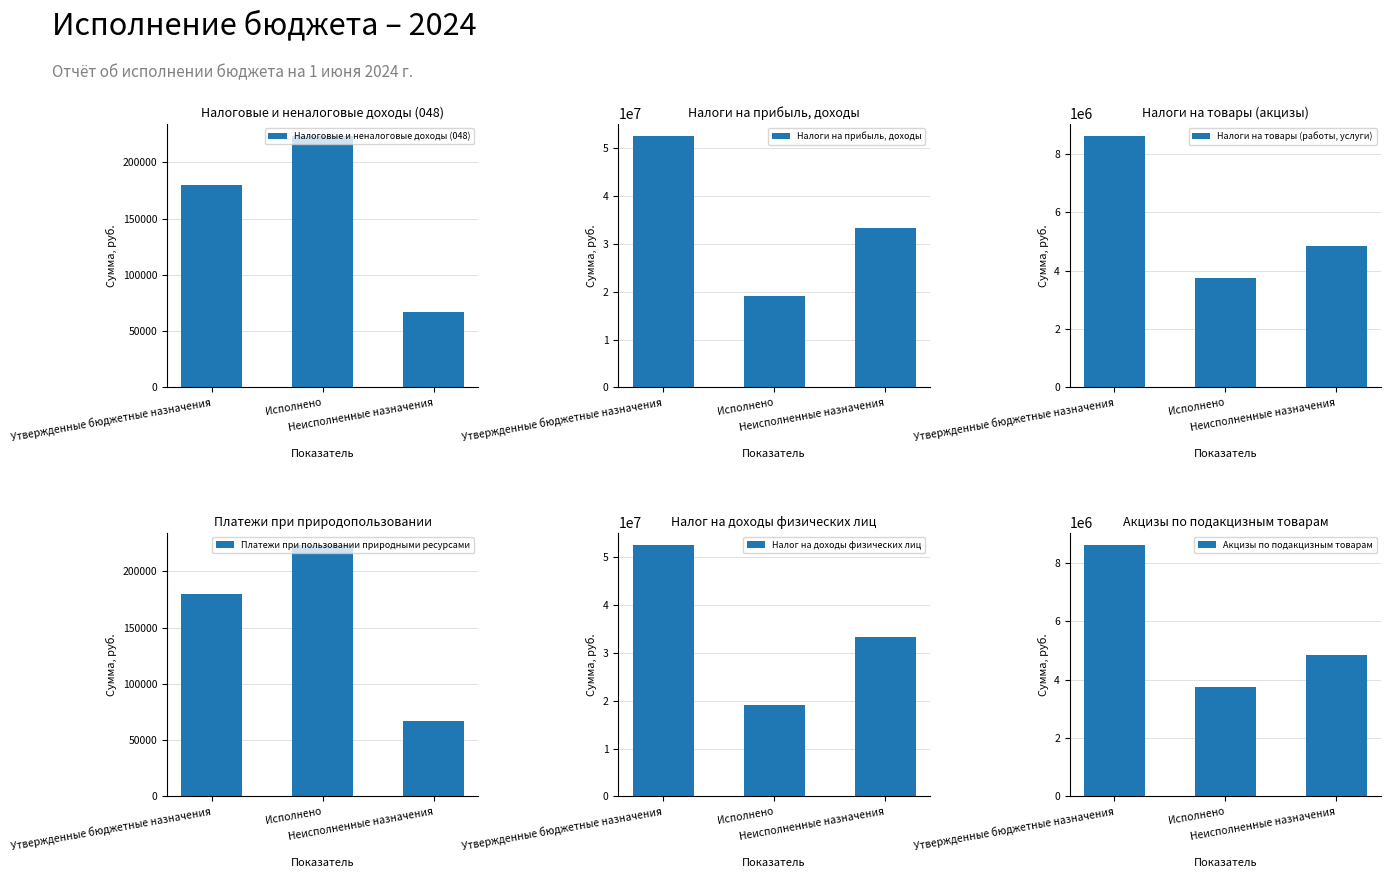

What is the average value of the Акцизы по подакцизным товарам series?

5741244.7